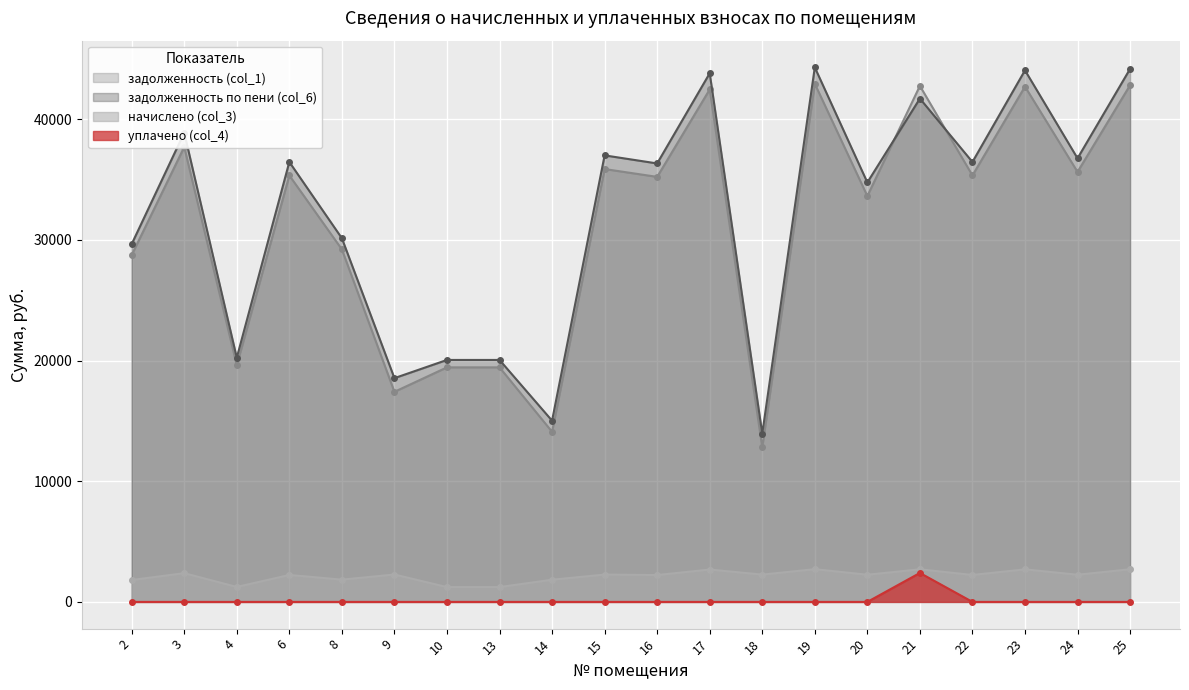

True or false: начислено (col_3) has more than 1 interior local peaks.

True